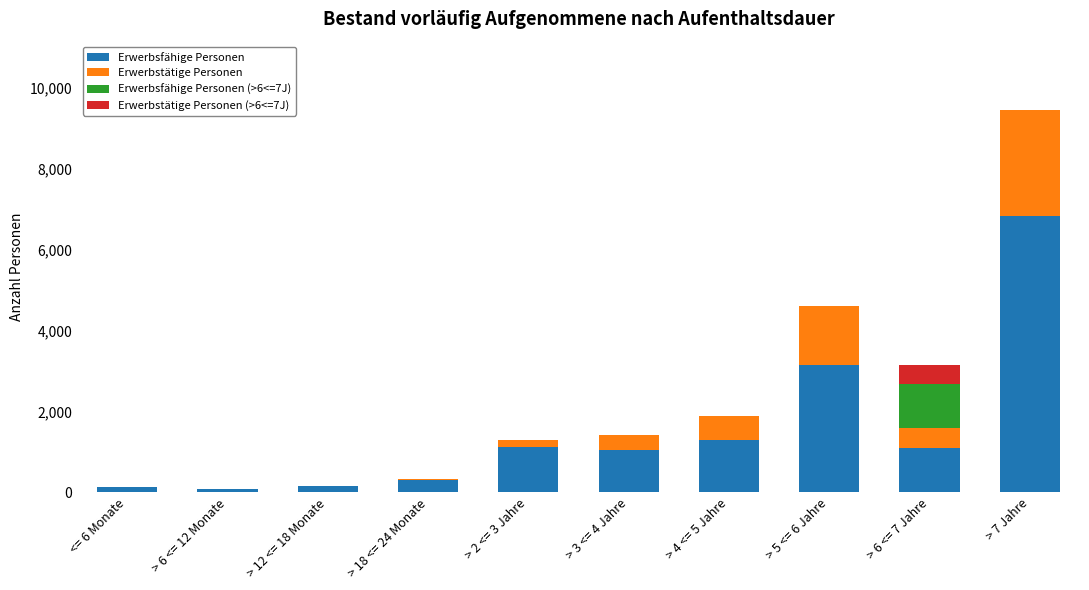

At which category is the sum across all series the highest?

> 7 Jahre